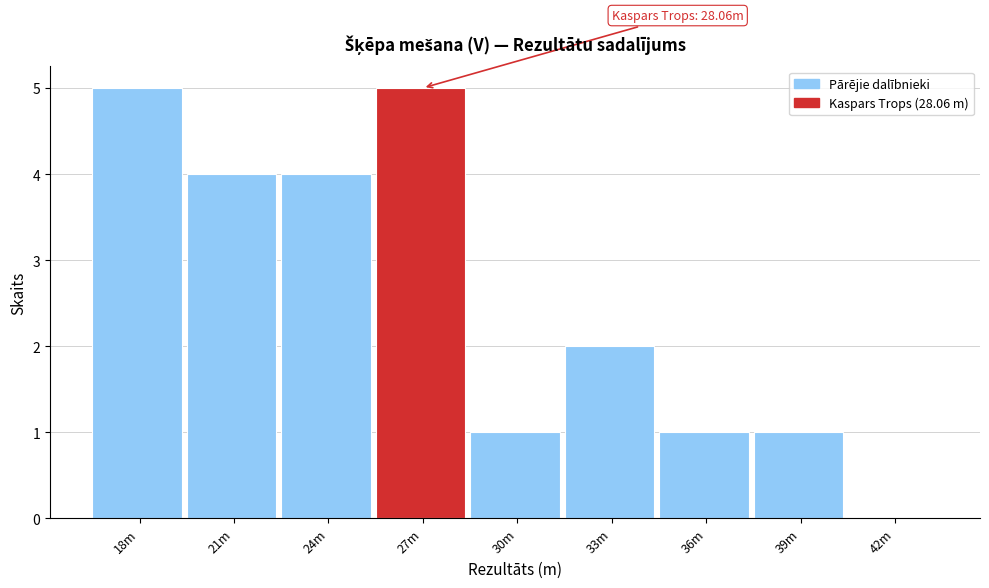

Reading right to left, list all the values displayed in this chart.

42m=0	39m=1	36m=1	33m=2	30m=1	27m=5	24m=4	21m=4	18m=5